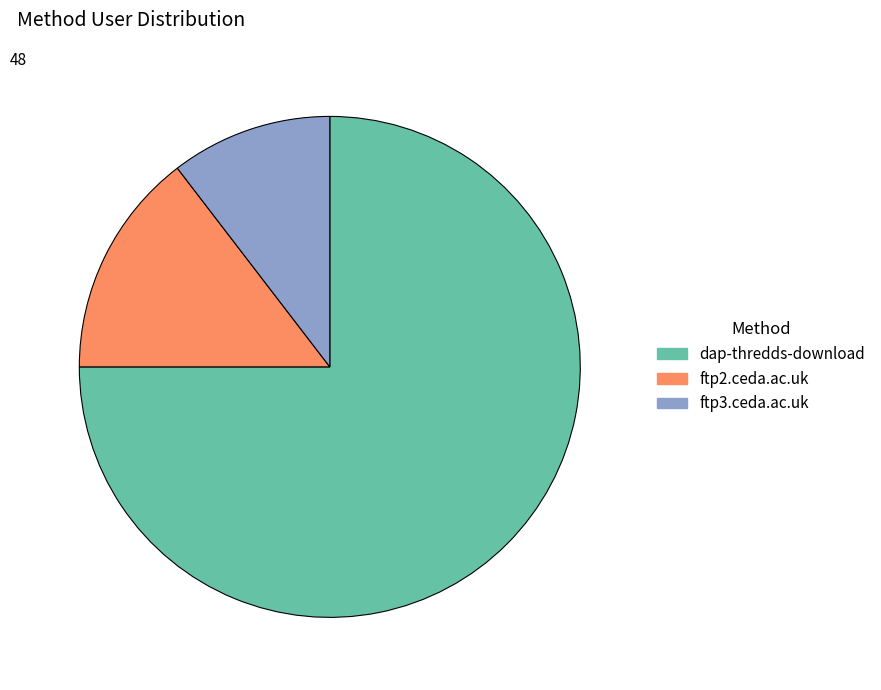

Approximately how many times larger is the value at ftp3.ceda.ac.uk compared to ftp2.ceda.ac.uk?

0.7